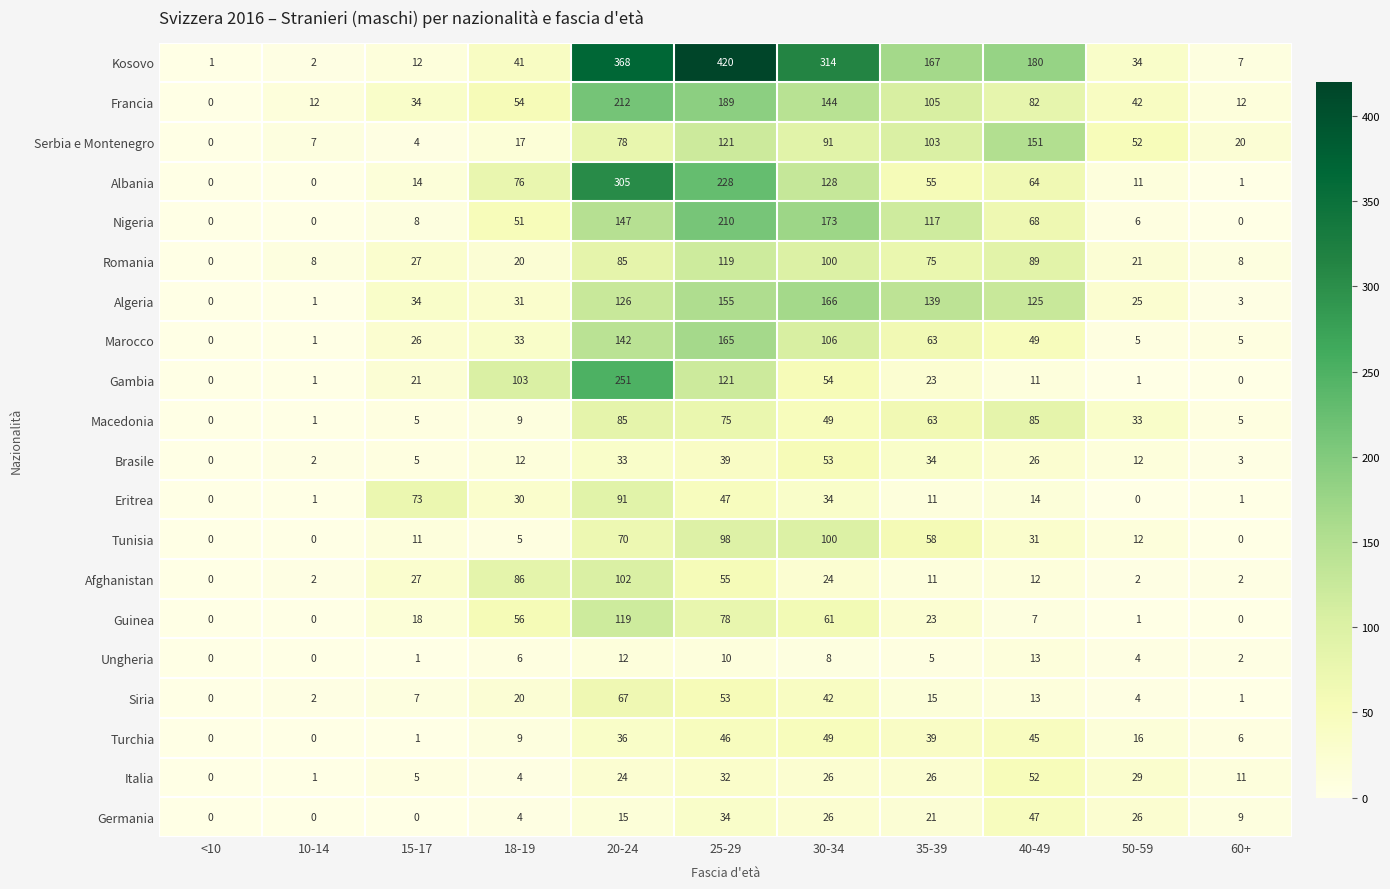

The Tunisia series shows 11 at 15-17. True or false?

True